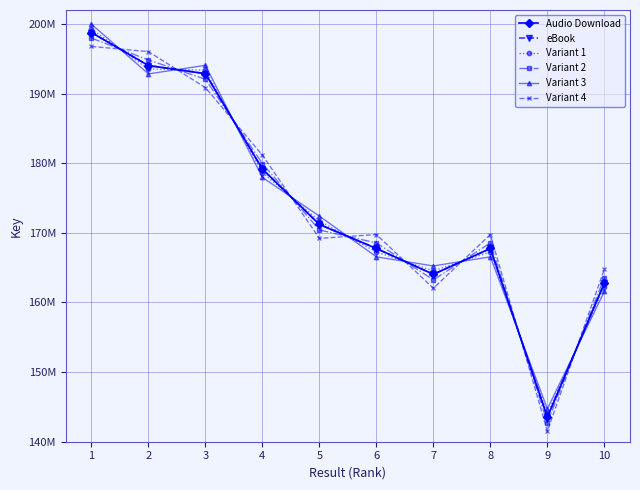

Is this an area chart (filled region under the line)?

No